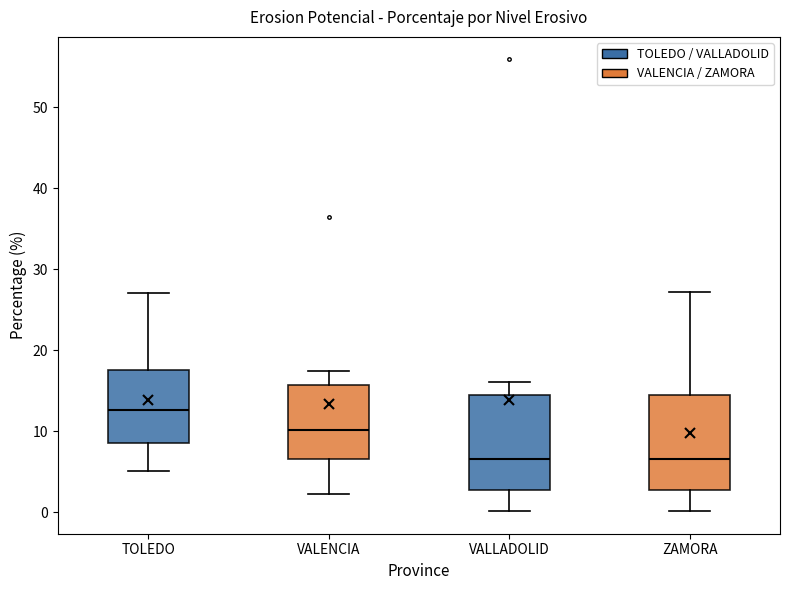

Reading left to right, read every box against the y-axis: the position of its median line, the range the box covers, and the ends of its whiskers. The values are not printed on the chart, so give them approximately, as read against the axis.

TOLEDO: median 13, box 9 to 17, whiskers 5 to 27
VALENCIA: median 10, box 7 to 16, whiskers 2 to 17
VALLADOLID: median 7, box 3 to 14, whiskers 0 to 16
ZAMORA: median 7, box 3 to 14, whiskers 0 to 27